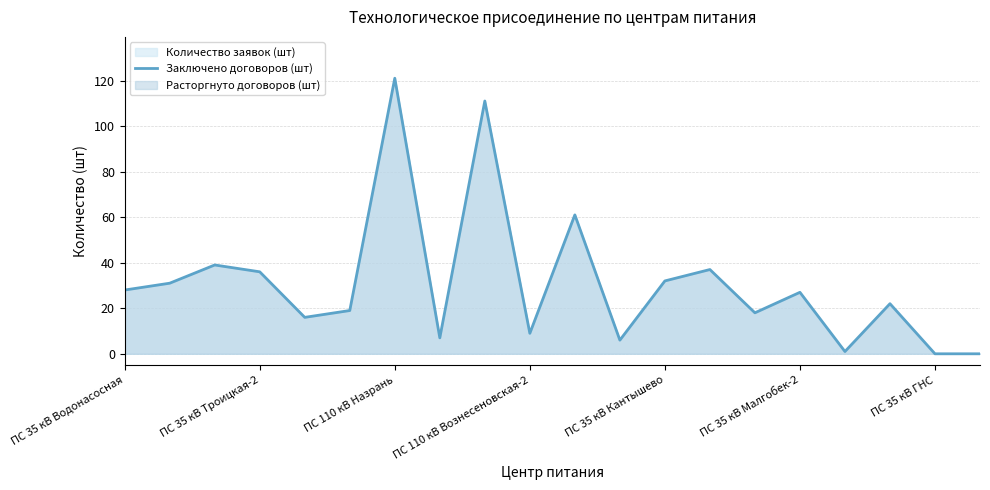

What is the difference between the maximum and minimum values?

121